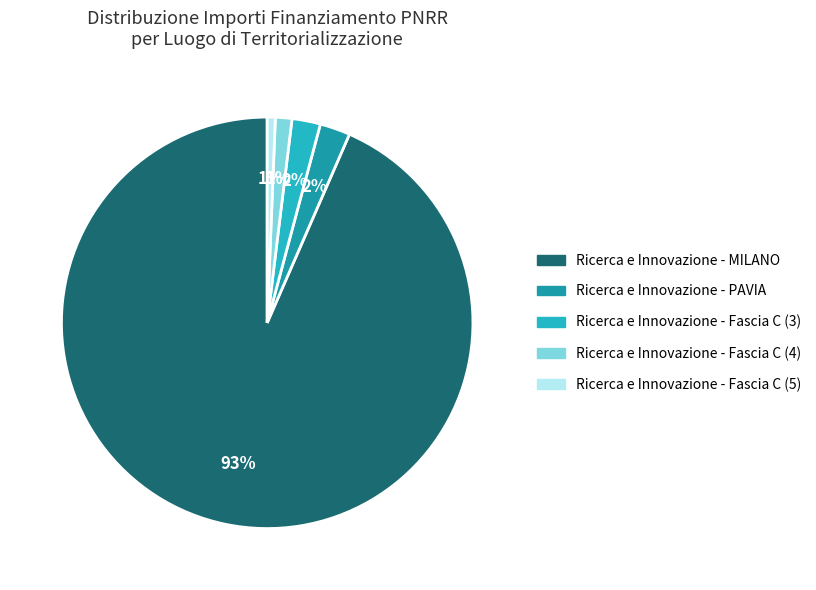

Does any single category account for the majority?

Yes